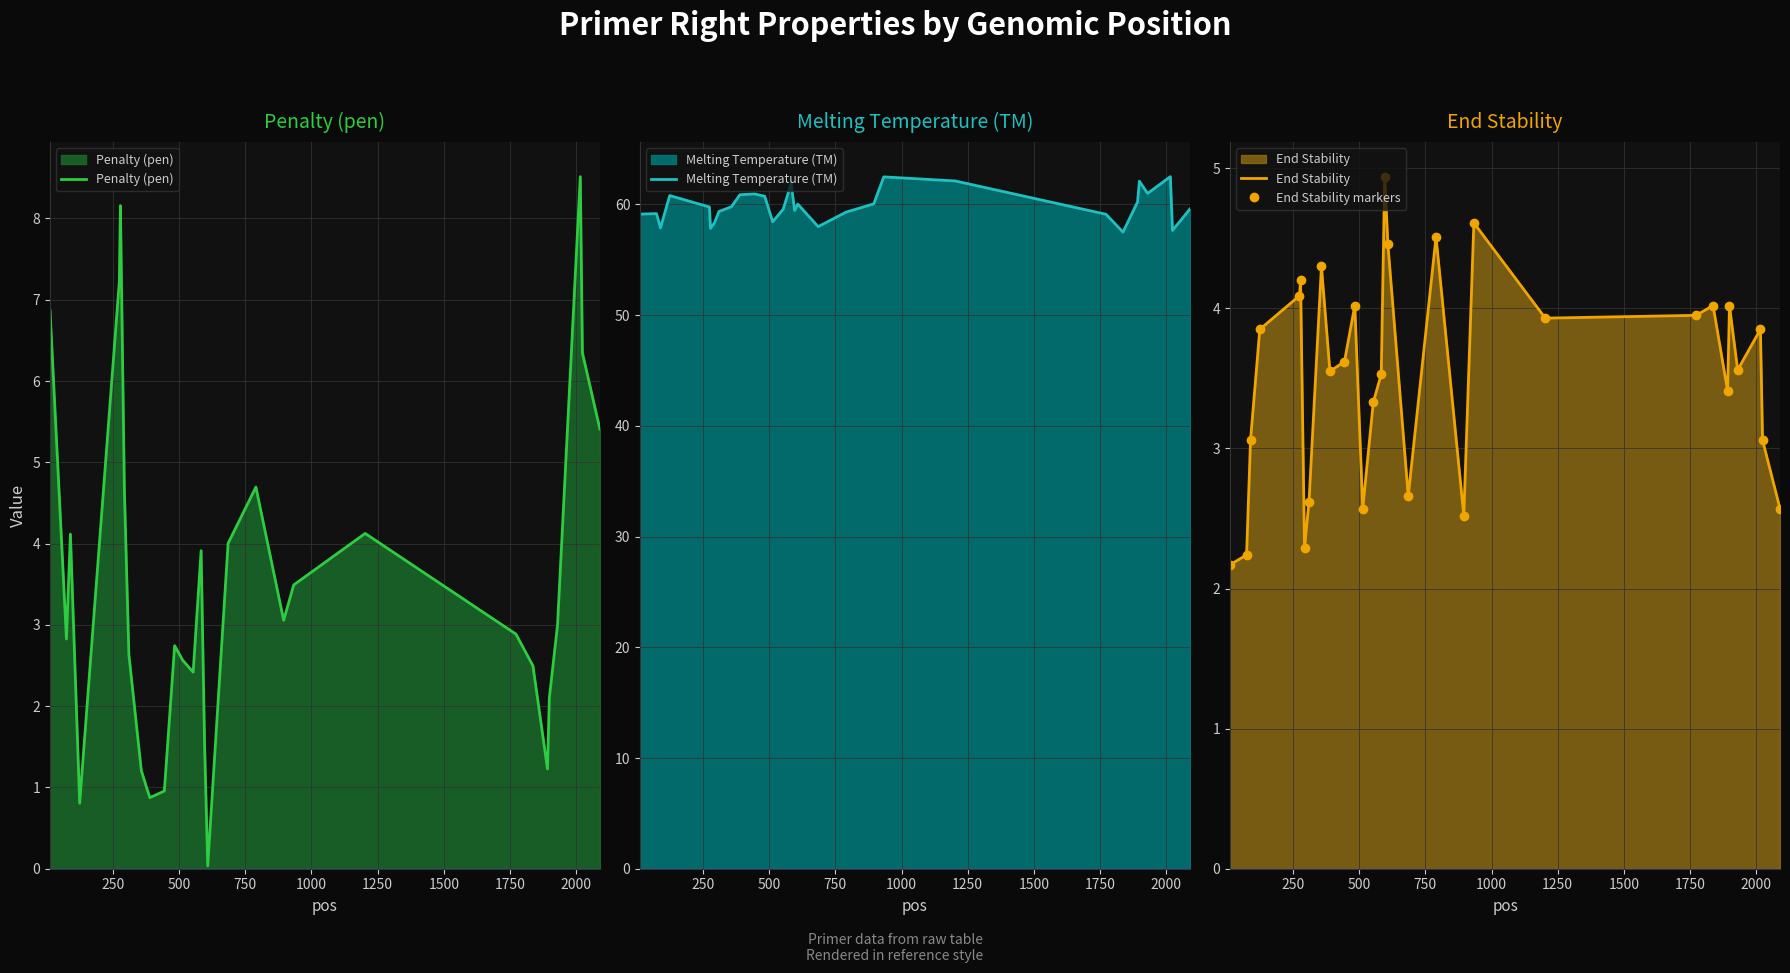

True or false: Penalty (pen) and End Stability intersect in this chart.

True